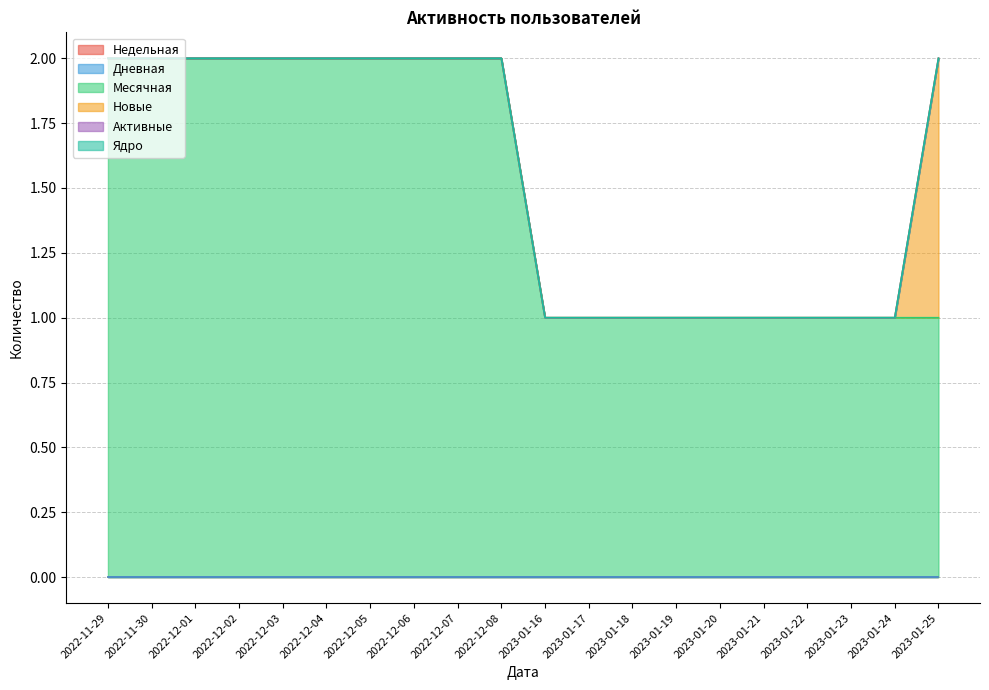

At which label is Активные closest to 0?

2022-11-29